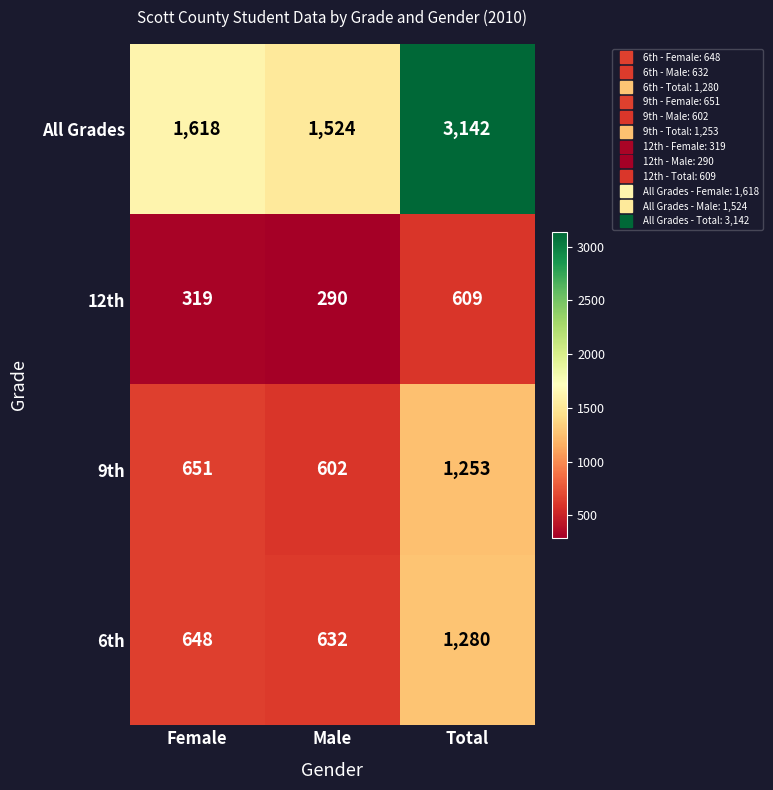

Which category has the lowest value across all series?

Male